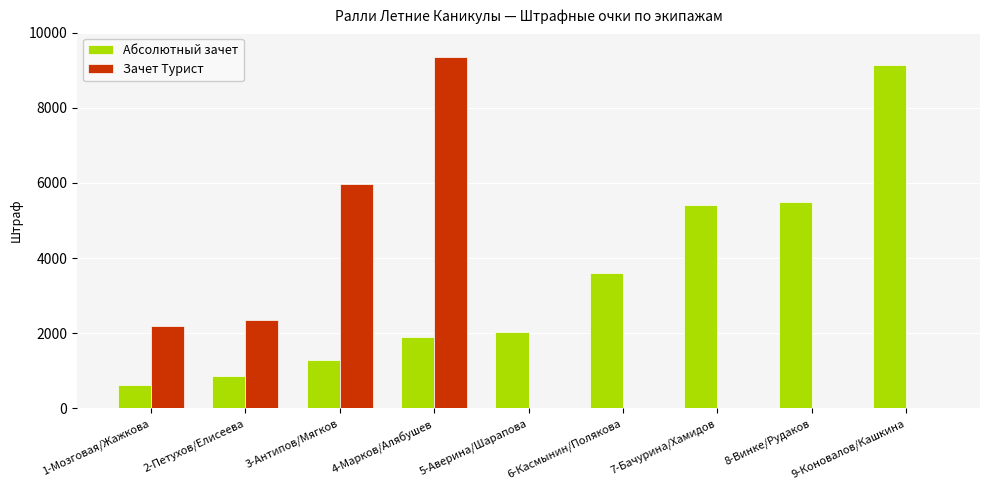

Is the value of Абсолютный зачет at 2-Петухов/Елисеева greater than the value of Зачет Турист at 7-Бачурина/Хамидов?

Yes